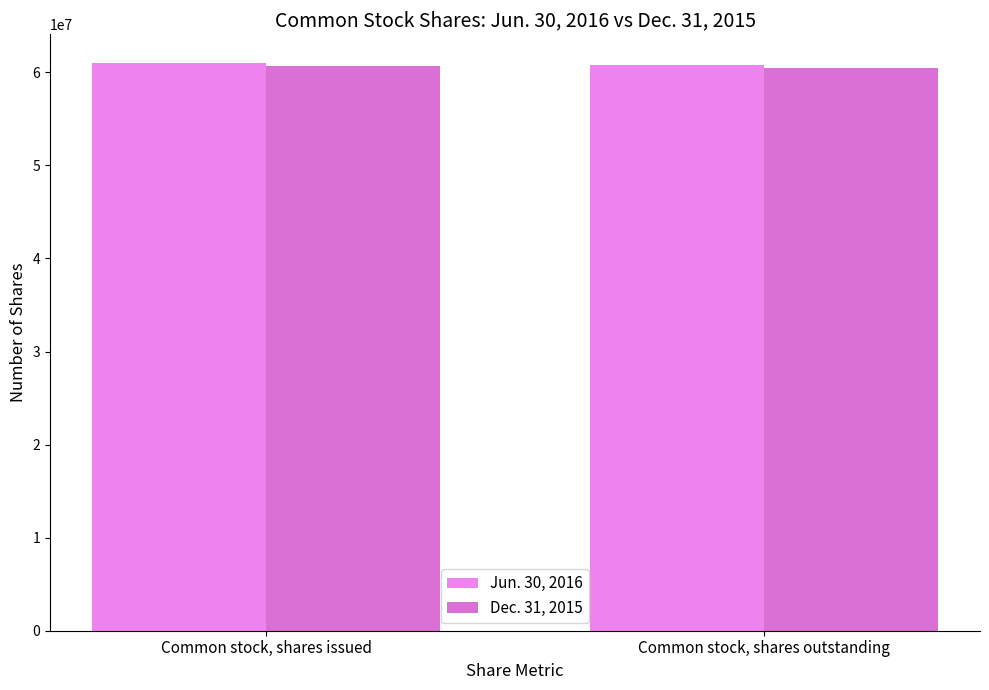

How many categories are shown in the chart?

2